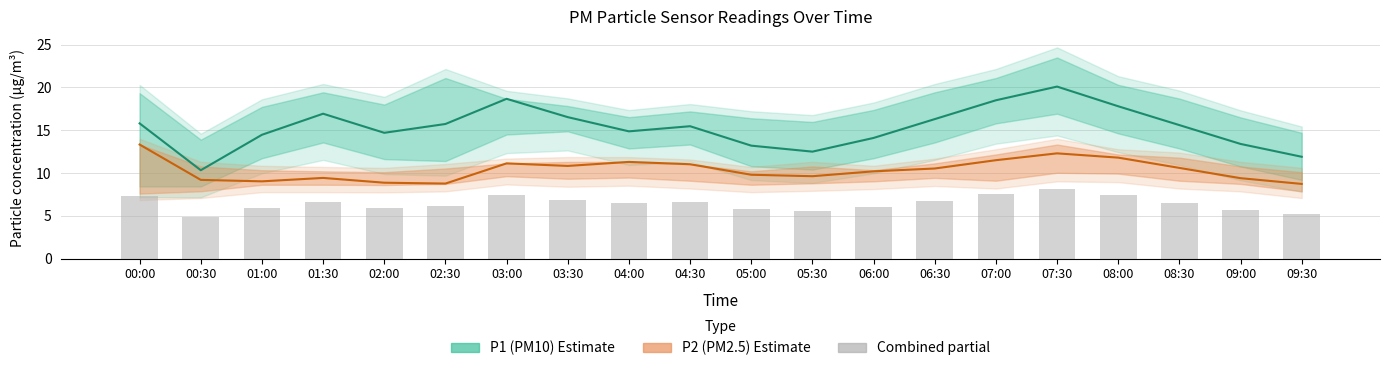

How many categories are shown in the chart?

20